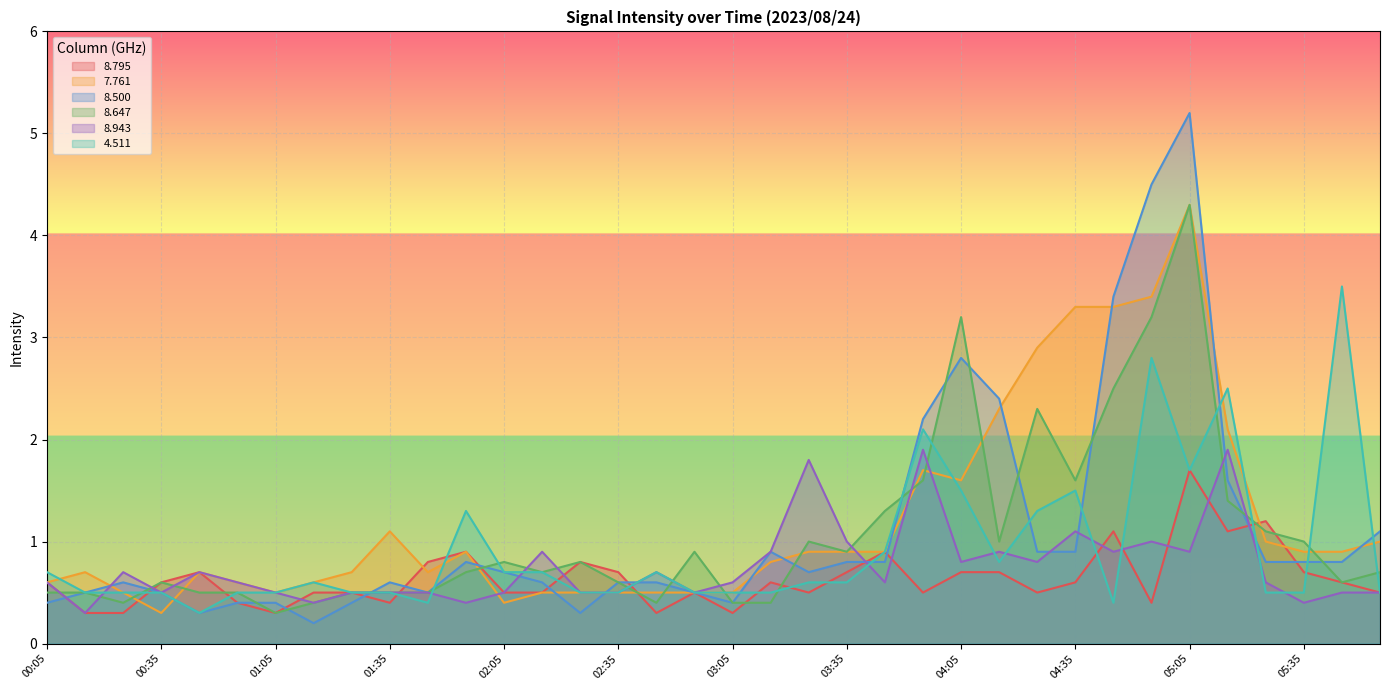

Which category has the highest value in the   8.943 series?

03:55